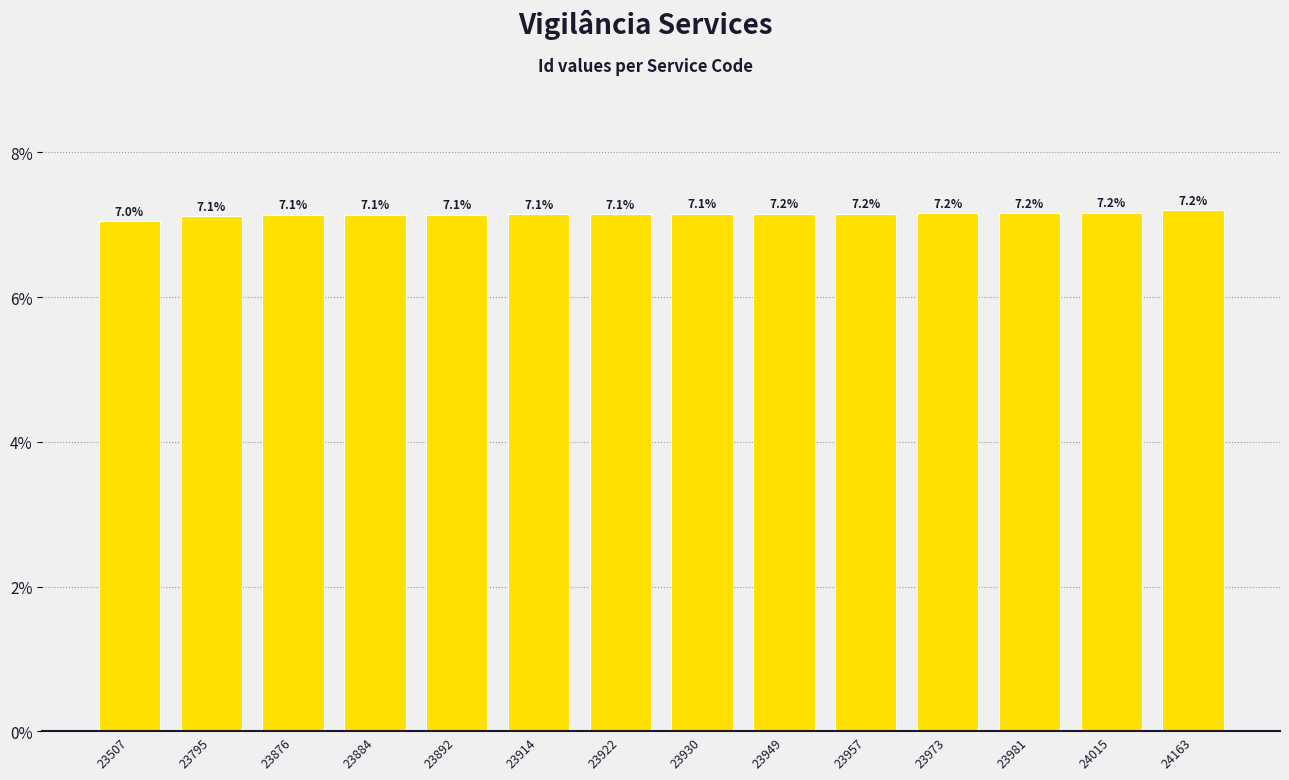

How many categories are shown in the chart?

14